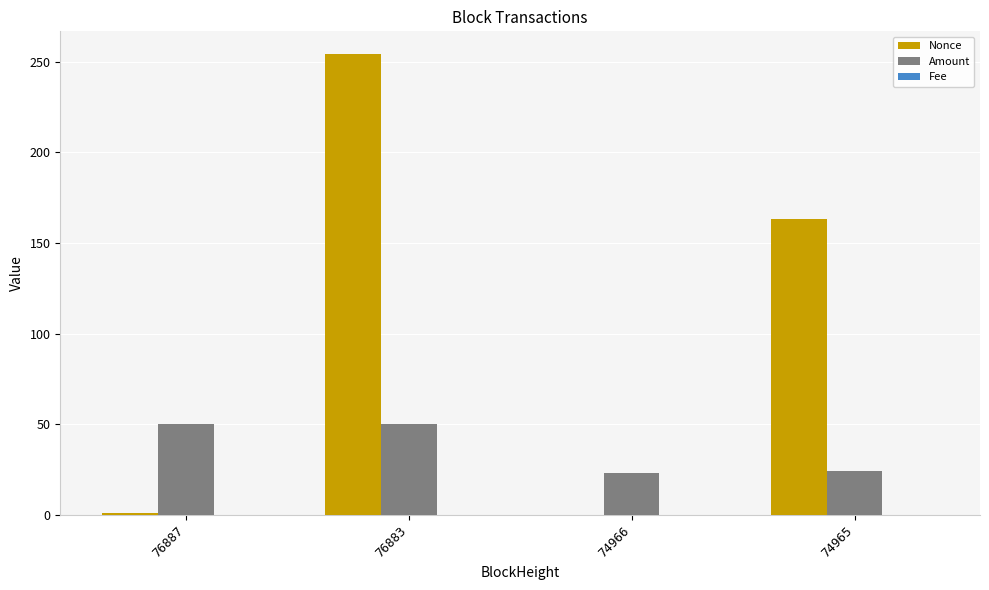

True or false: Nonce has a value of -112.1 at 74966.

False